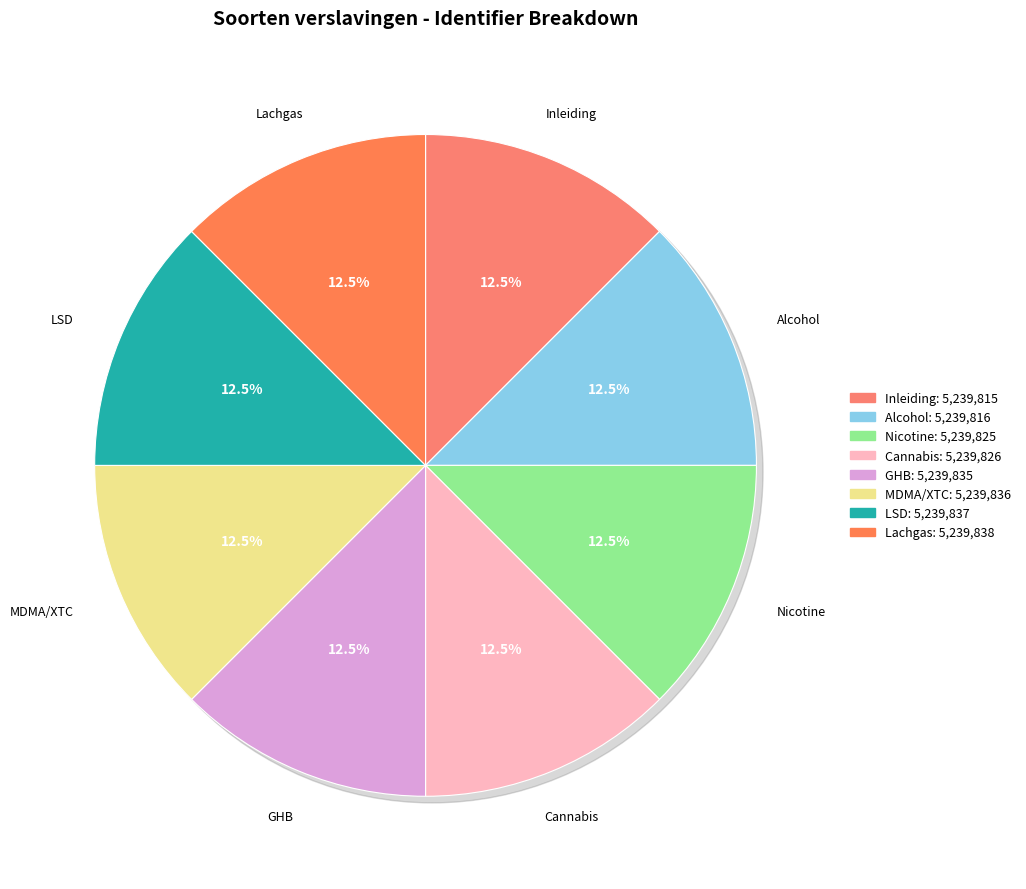

Rank the categories by value from lowest to highest.

Inleiding, Alcohol, Nicotine, Cannabis, GHB, MDMA/XTC, LSD, Lachgas